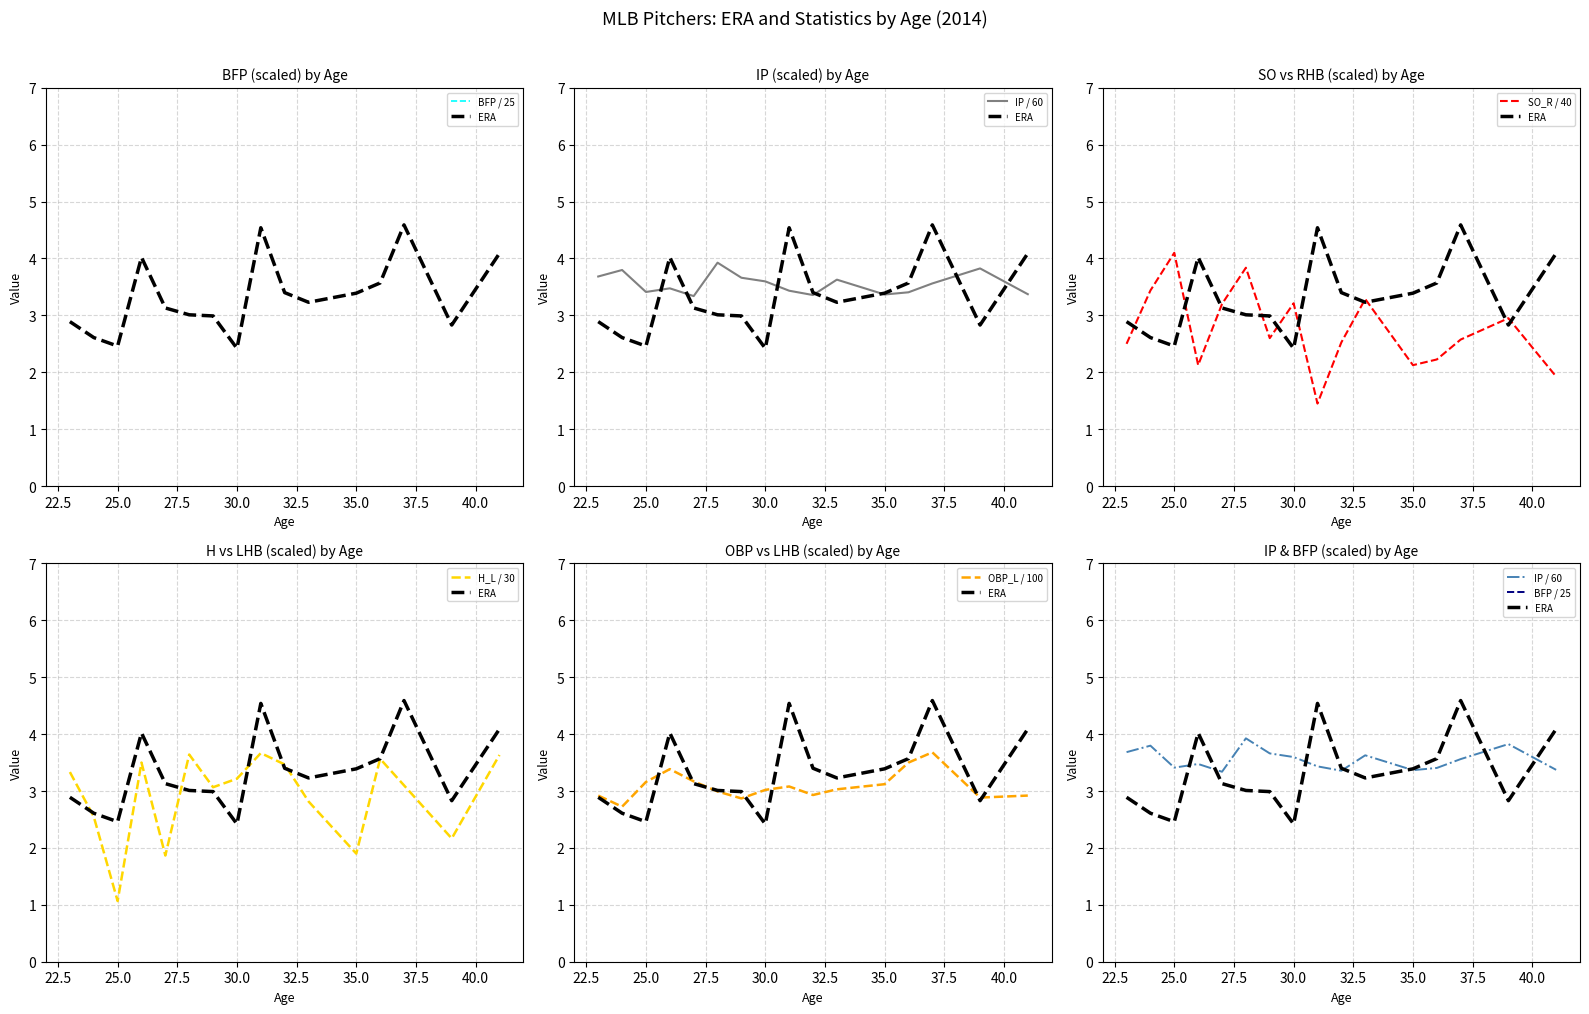

Which series ends up on top after the final intersection of IP / 60 and H_L / 30?

H_L / 30